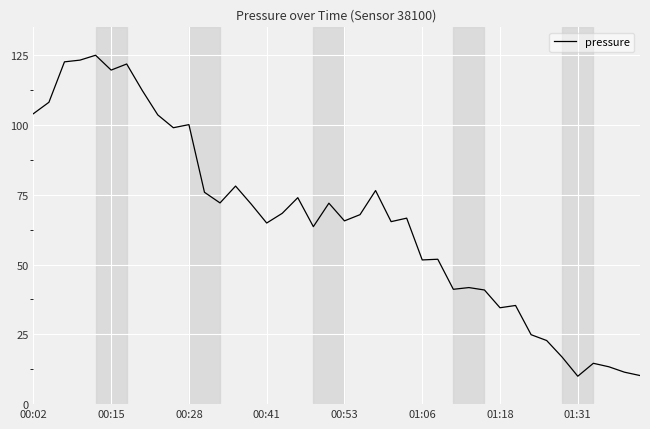

What is the greatest value displayed?

125.0